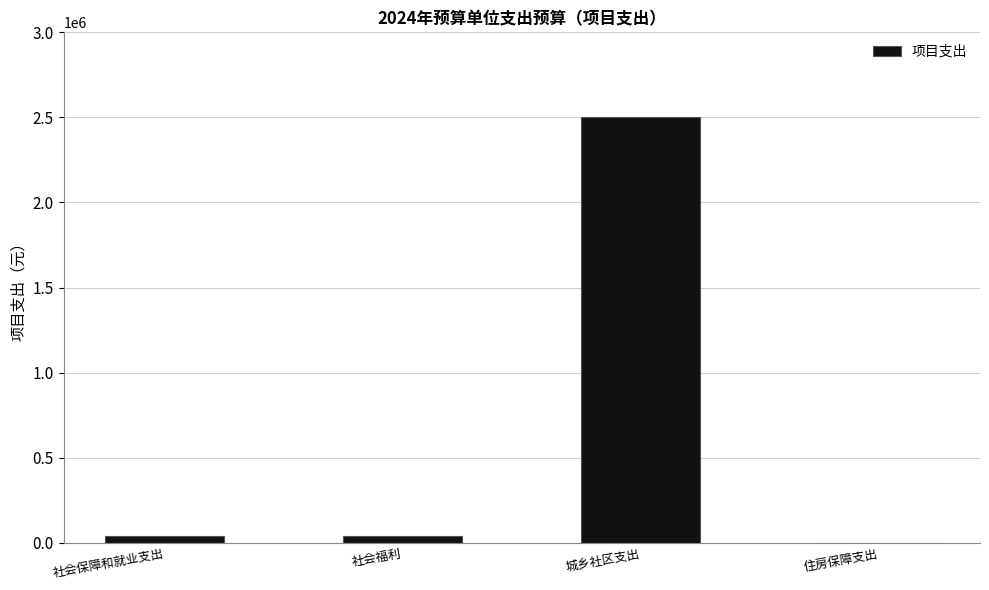

What is the maximum value shown in the chart?

2500000